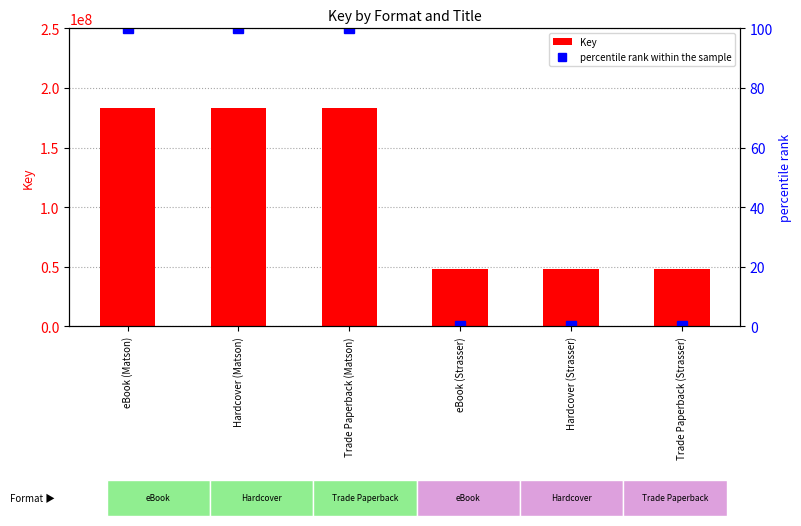

Between eBook (Matson) and Hardcover (Matson), which series saw the biggest shift?

Key